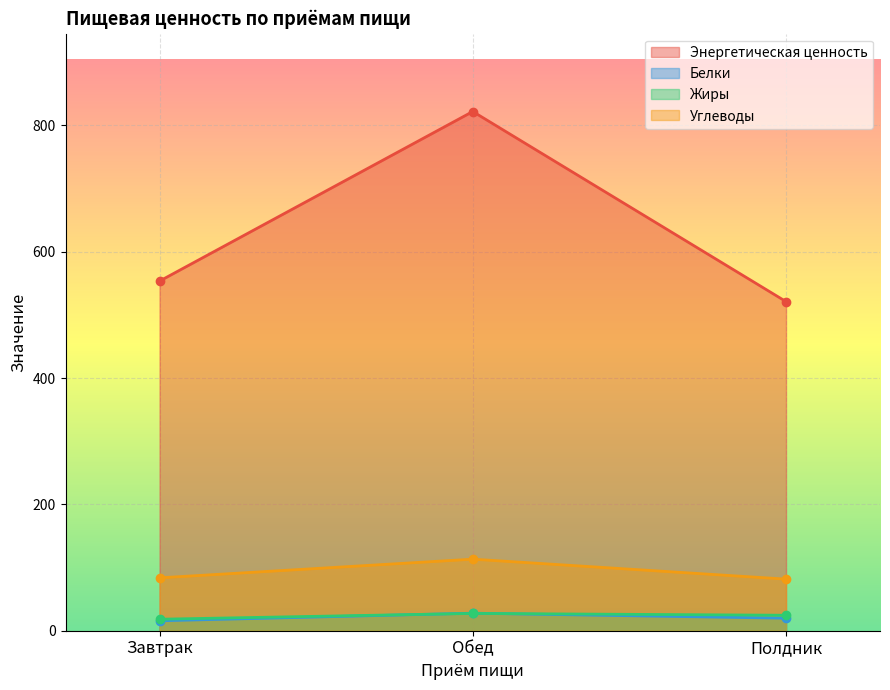

What are all the series names shown in the legend?

Энергетическая ценность, Белки, Жиры, Углеводы